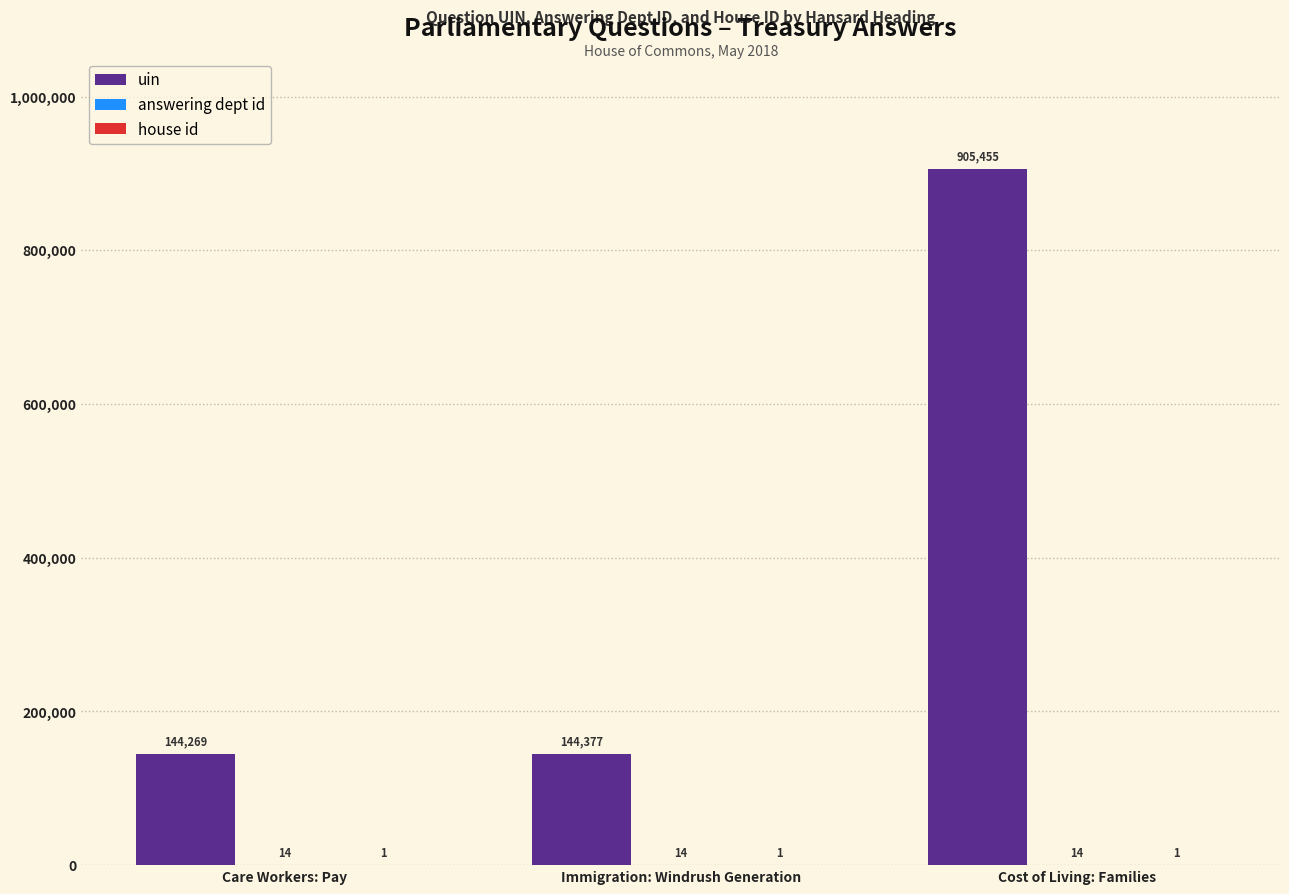

Which label corresponds to the largest value in the chart?

Cost of Living: Families